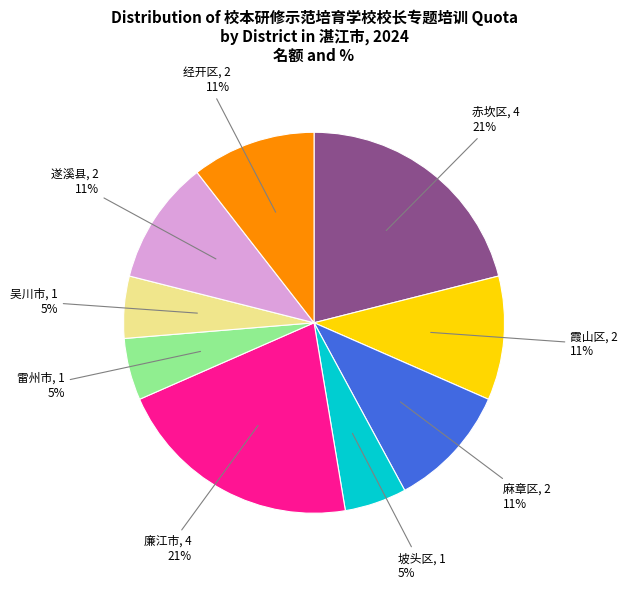

To the nearest percent, what is the difference between the largest and smallest slice percentages?

16%